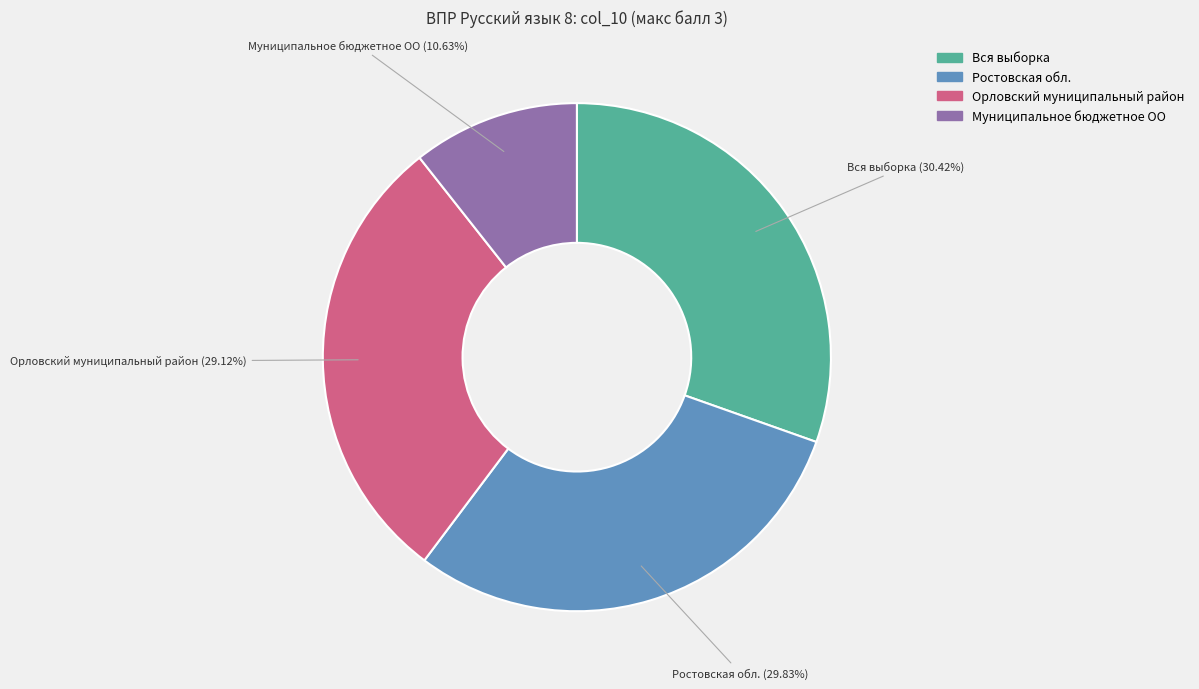

Is Орловский муниципальный район the majority of the pie?

No